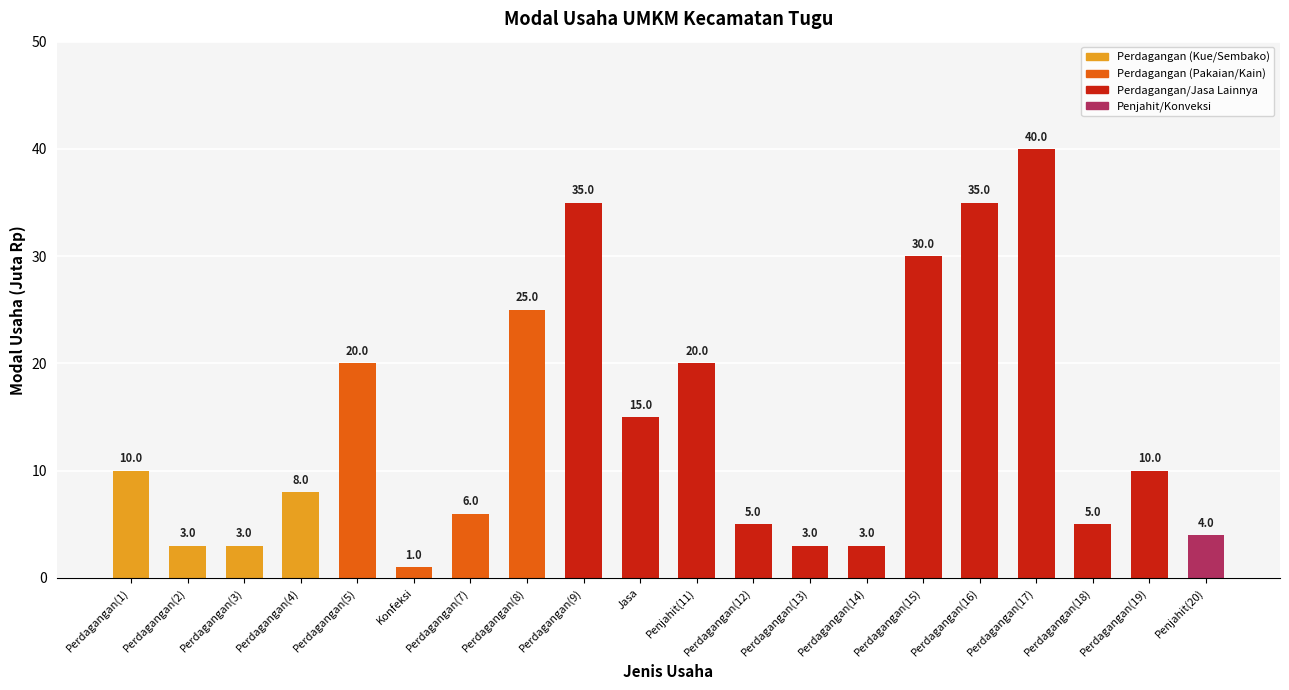

True or false: the data shows 10 at Perdagangan(1).

True